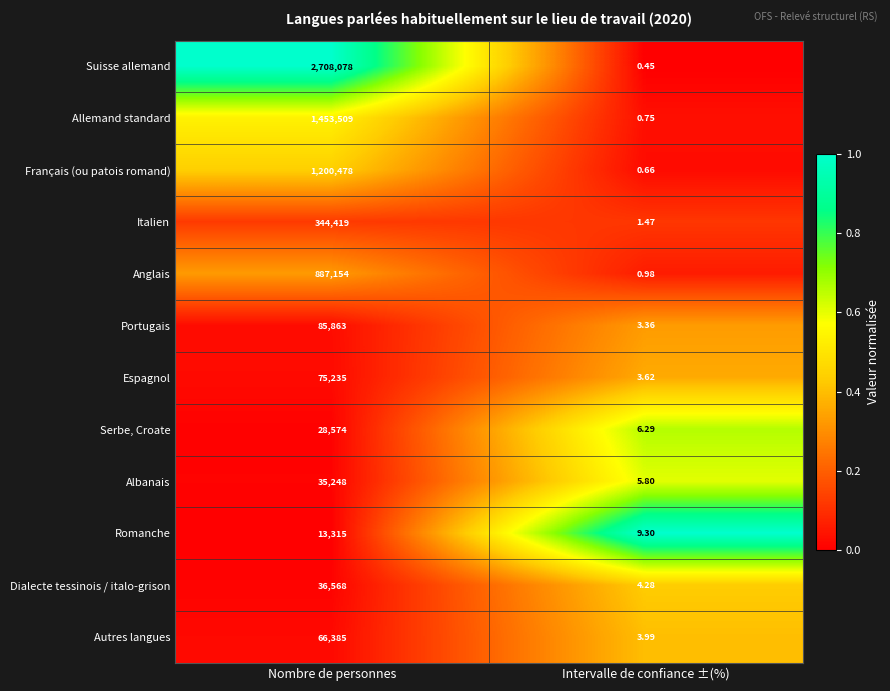

Which series changed the most between Nombre de personnes and Intervalle de confiance ±(%)?

Suisse allemand